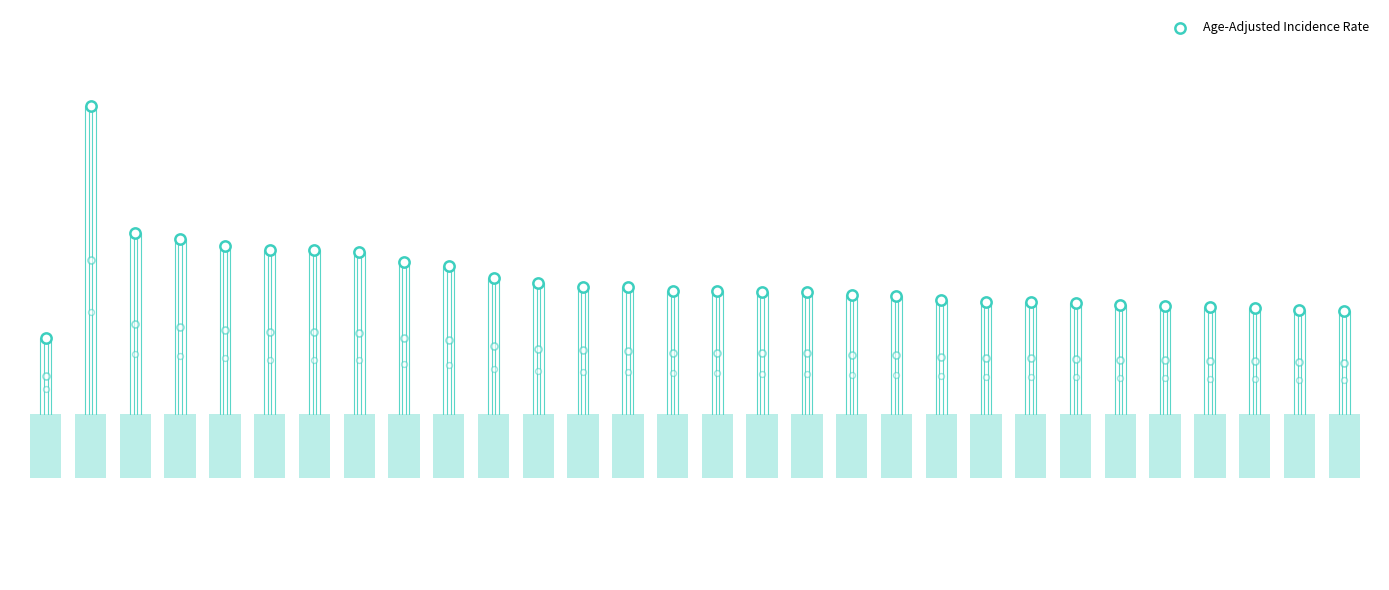

Approximately how many times larger is the value at 3 compared to 27?

1.1